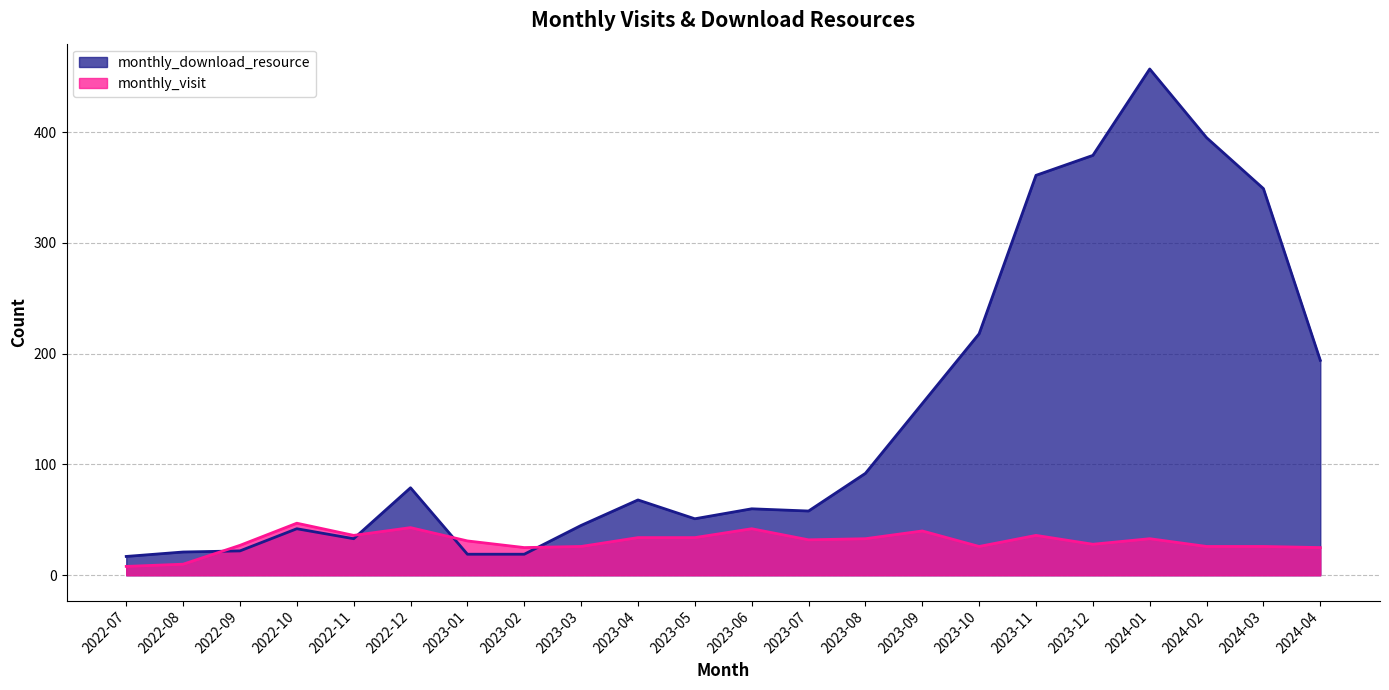

The monthly_visit series shows 14 at 2022-07. True or false?

False